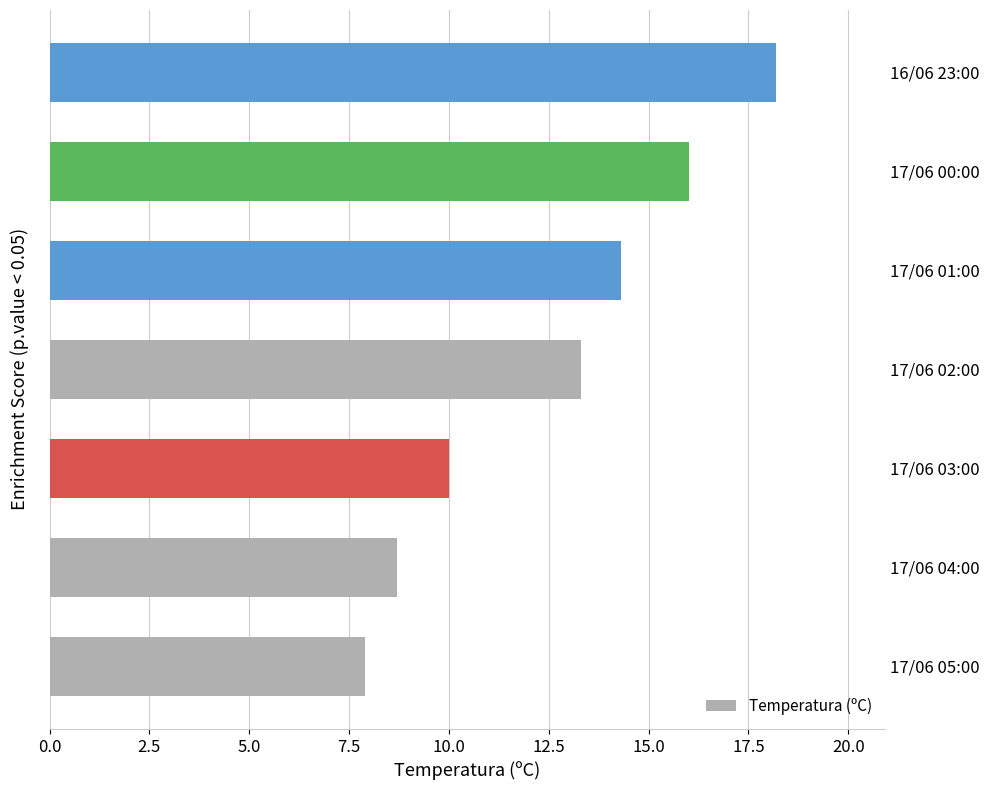

Reading bottom to top, extract all data points from this chart.

7.9	8.7	10.0	13.3	14.3	16.0	18.2